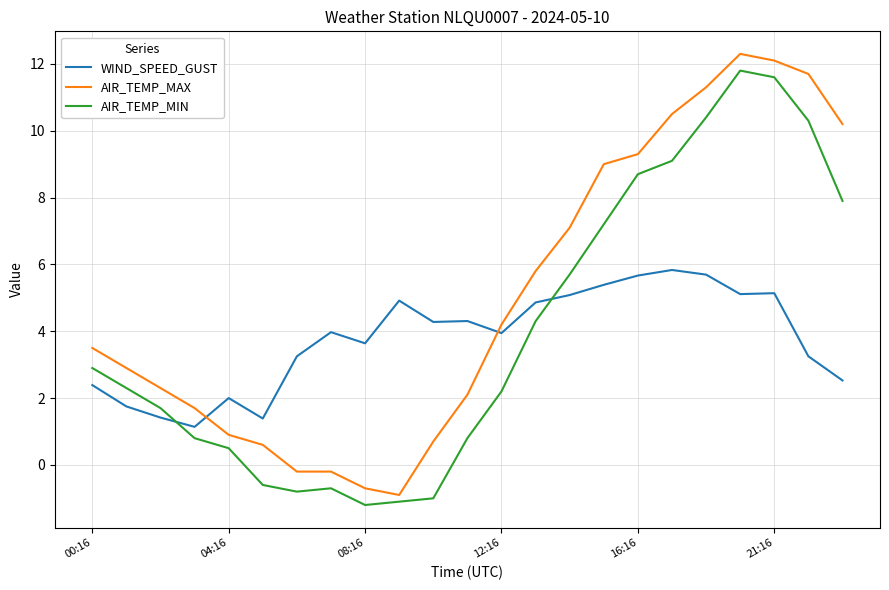

Which series has the largest total across all categories?

AIR_TEMP_MAX